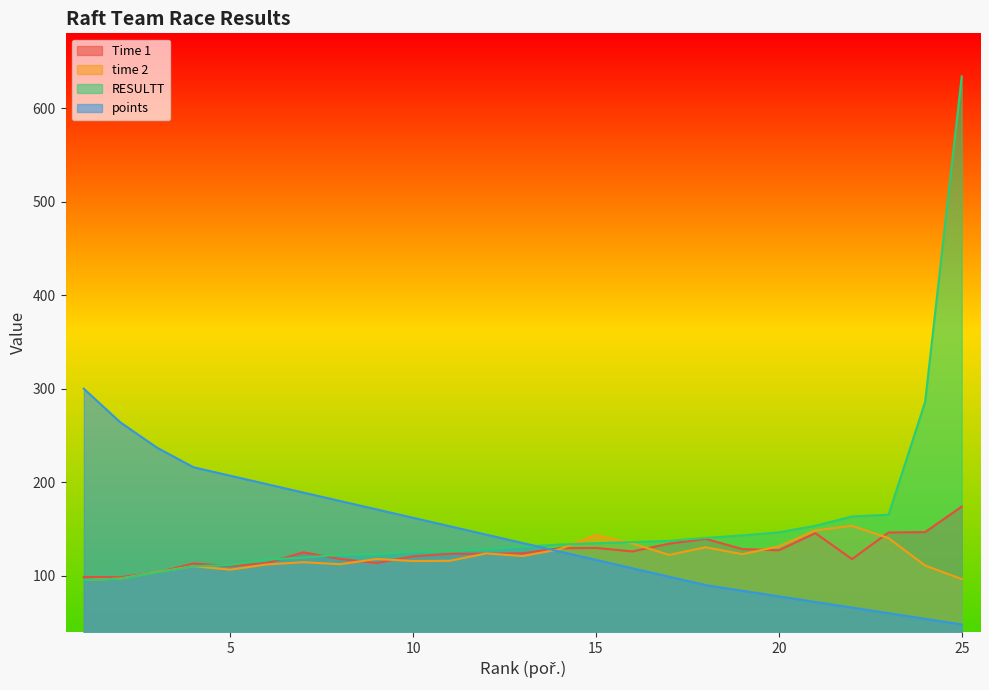

True or false: Time 1 and RESULTT intersect in this chart.

True